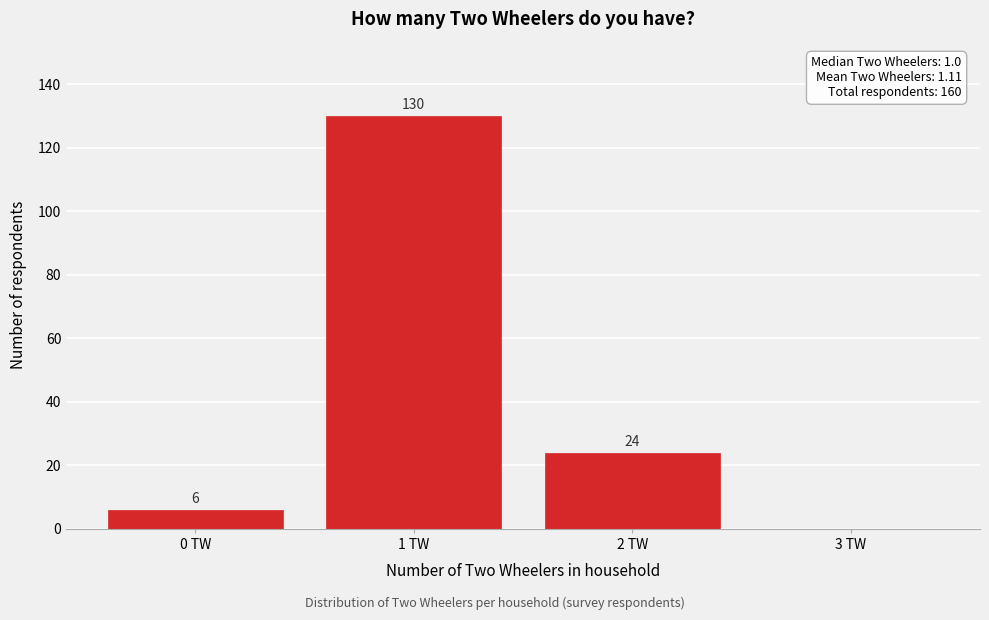

Reading right to left, extract all data points from this chart.

3 TW=0	2 TW=24	1 TW=130	0 TW=6